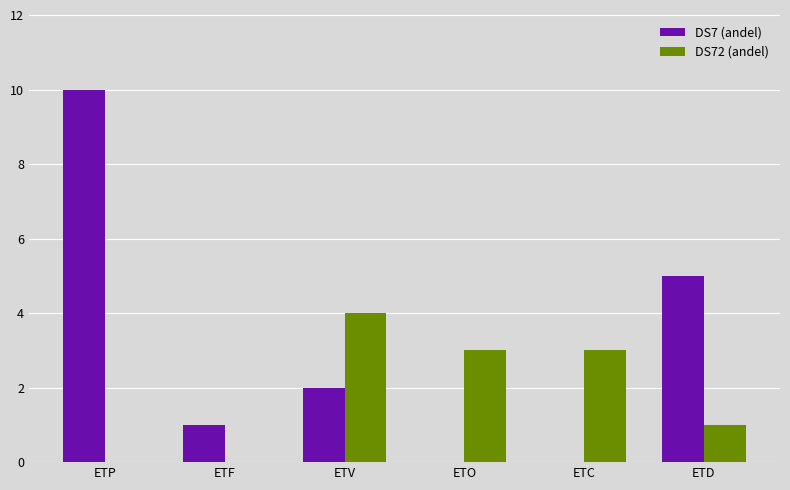

What are all the series names shown in the legend?

DS7 (andel), DS72 (andel)